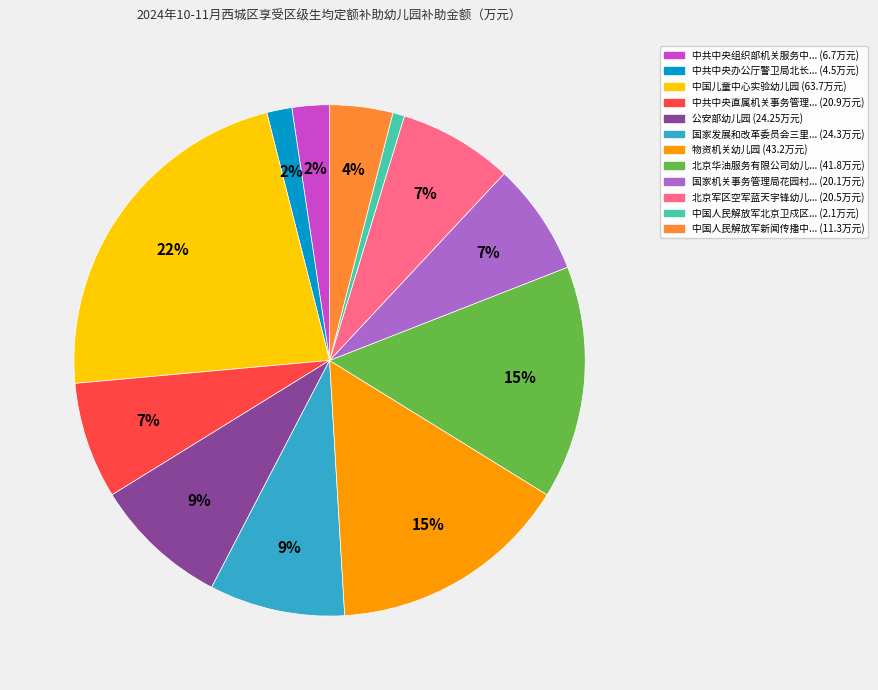

Is there a majority slice in this chart?

No